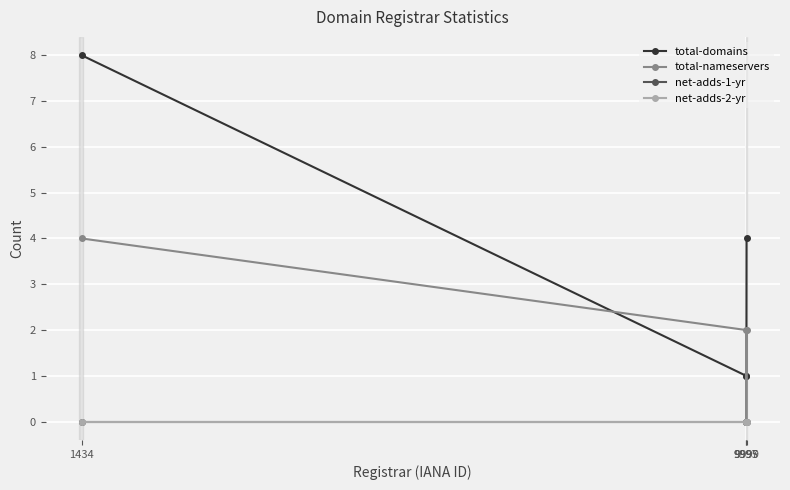

At which category is the sum across all series the highest?

1434